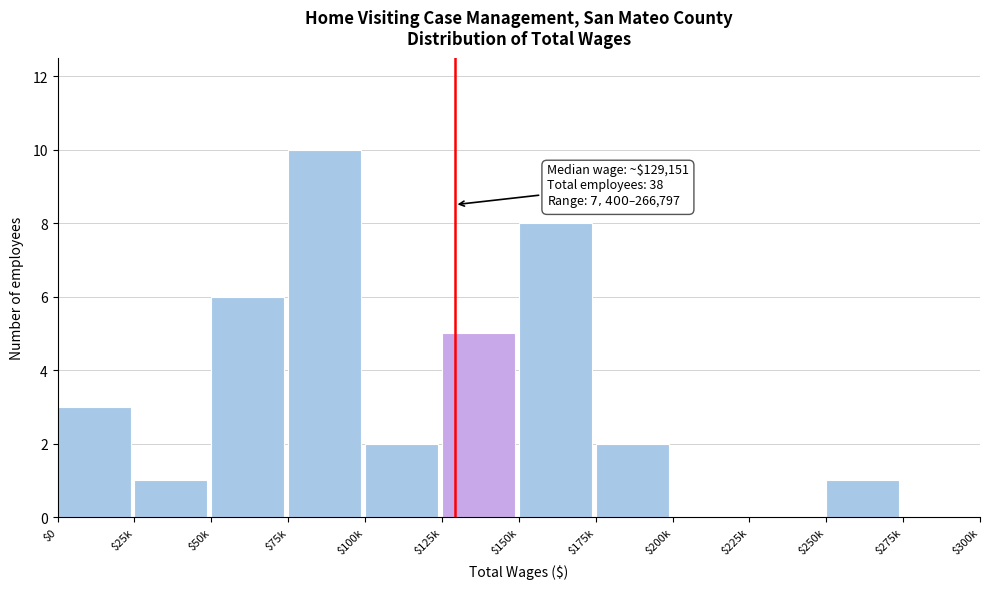

Is it true that the value at $75k is 10?

True